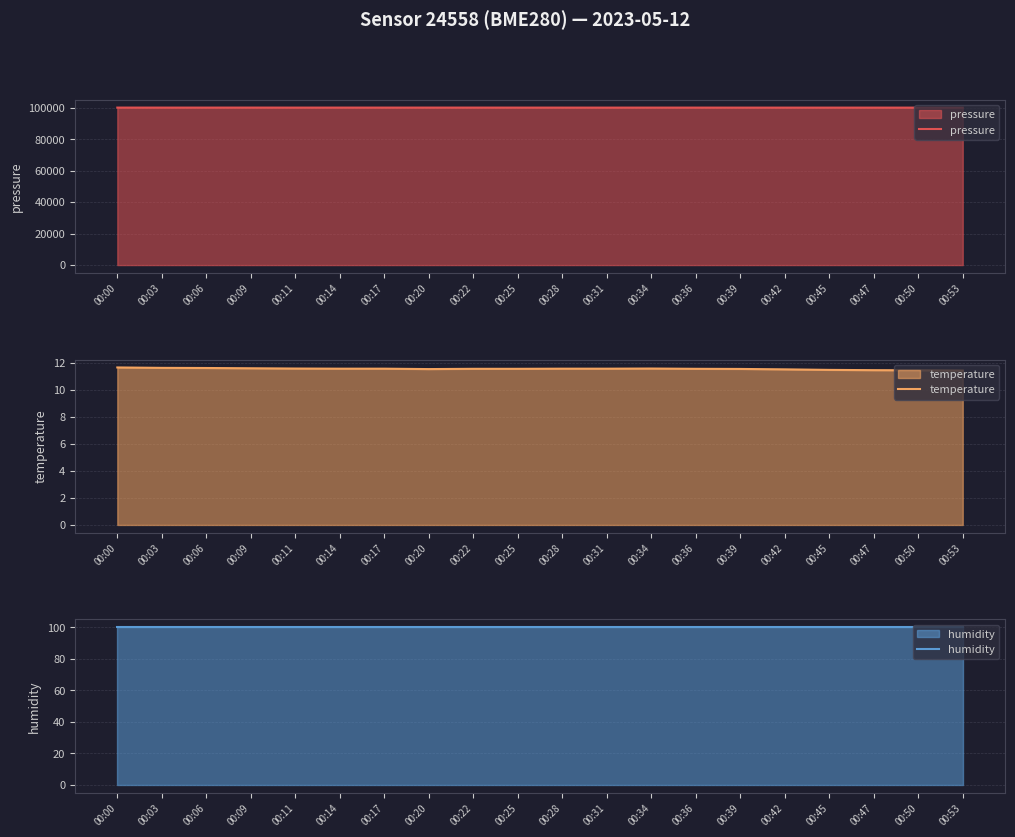

What is the spread (max minus min) of values at 00:09?

100132.0